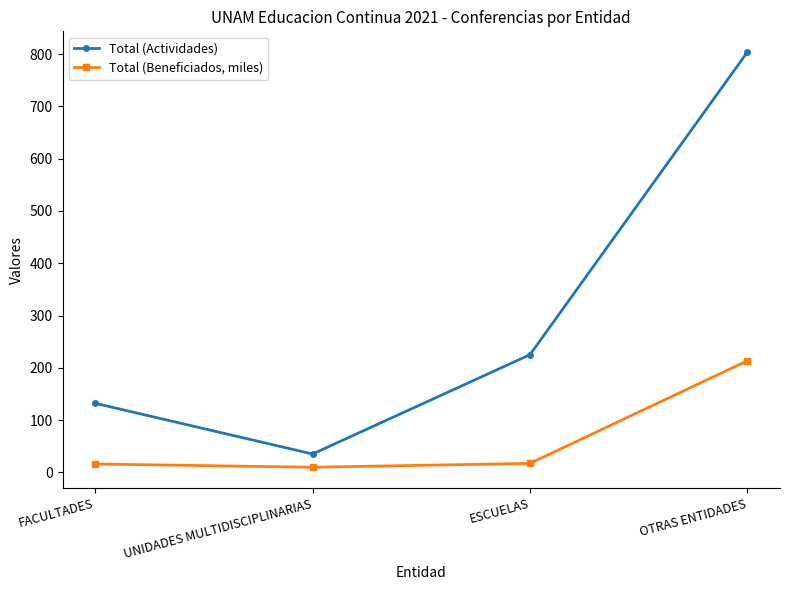

What is the difference between the highest and lowest values at OTRAS ENTIDADES?

590.6